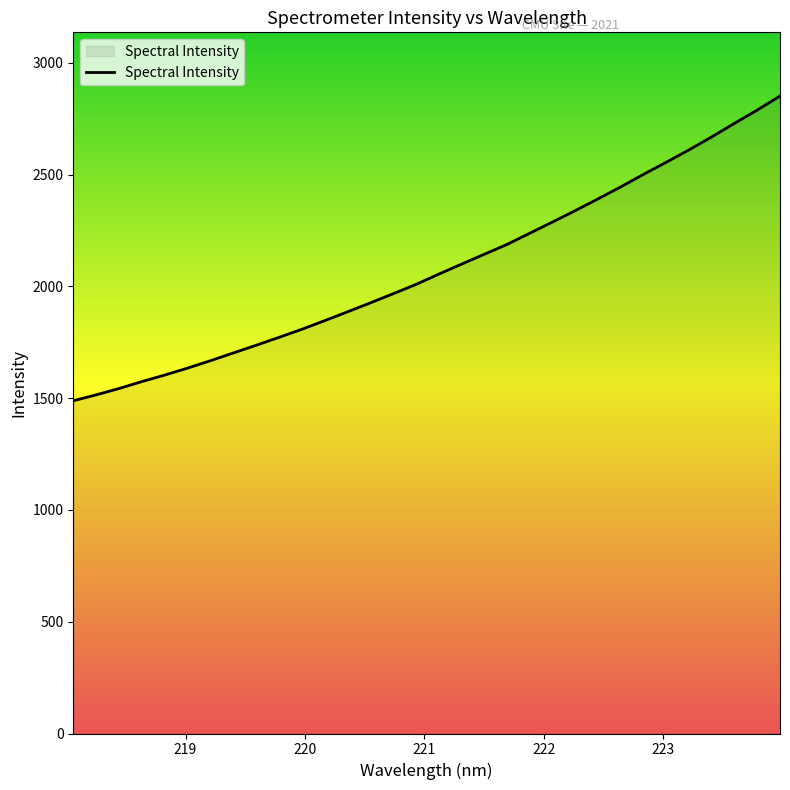

What is the difference between the maximum and minimum values?

1362.8